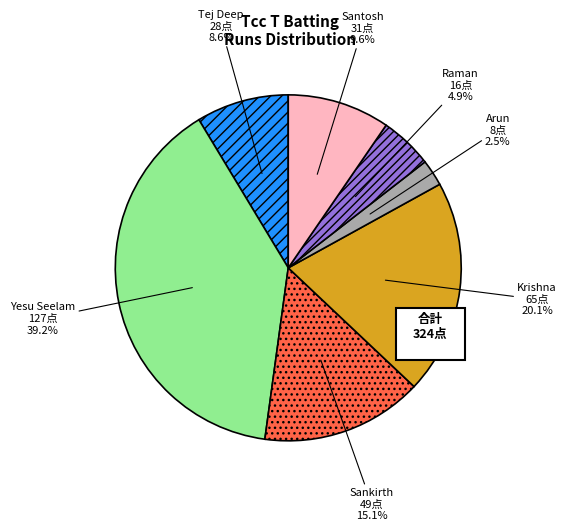

What is the smallest slice in the pie chart?

Arun Sriram